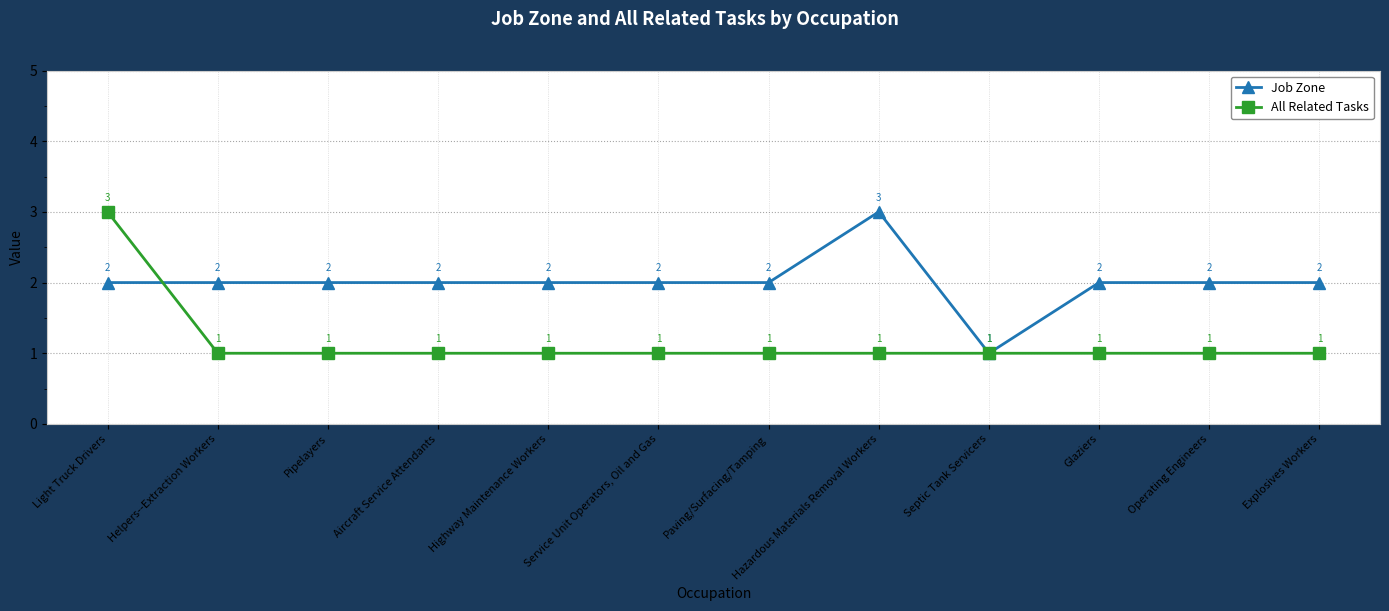

At Glaziers, list the series in order from largest to smallest.

Job Zone, All Related Tasks